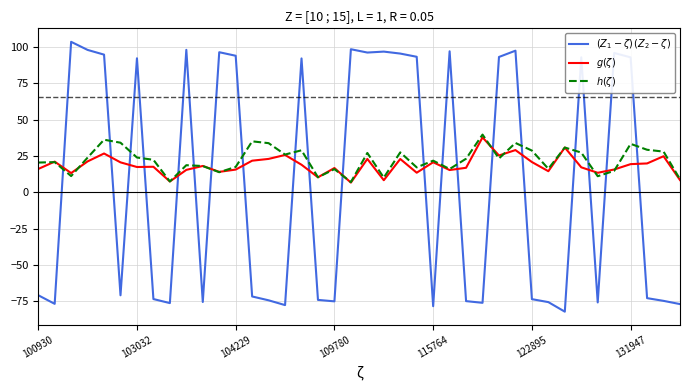

What is the minimum value shown in the chart?

-82.2